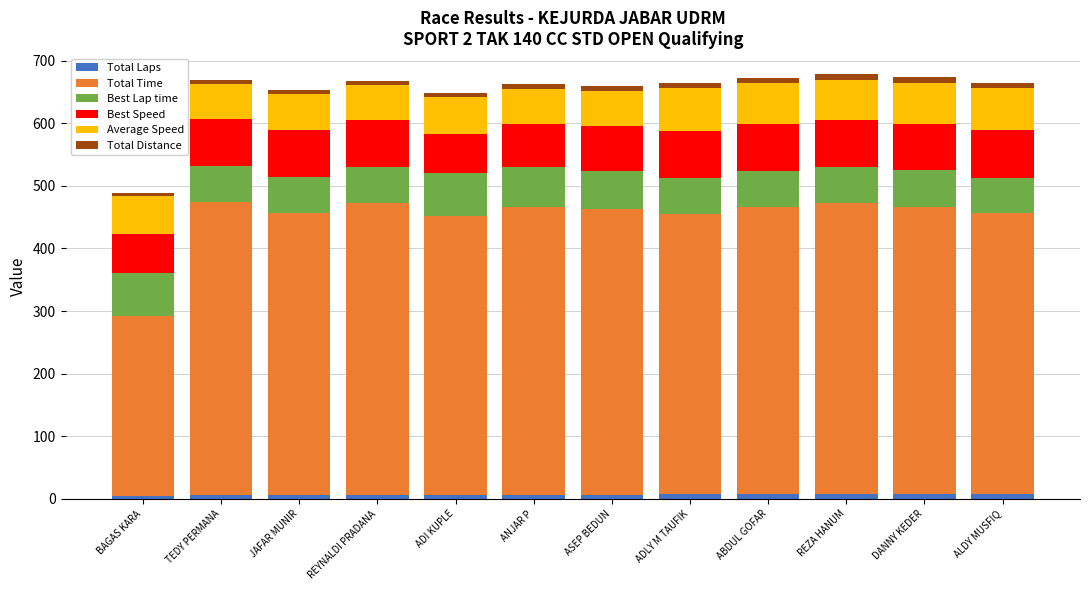

What is the sum of all Best Speed values?

861.6